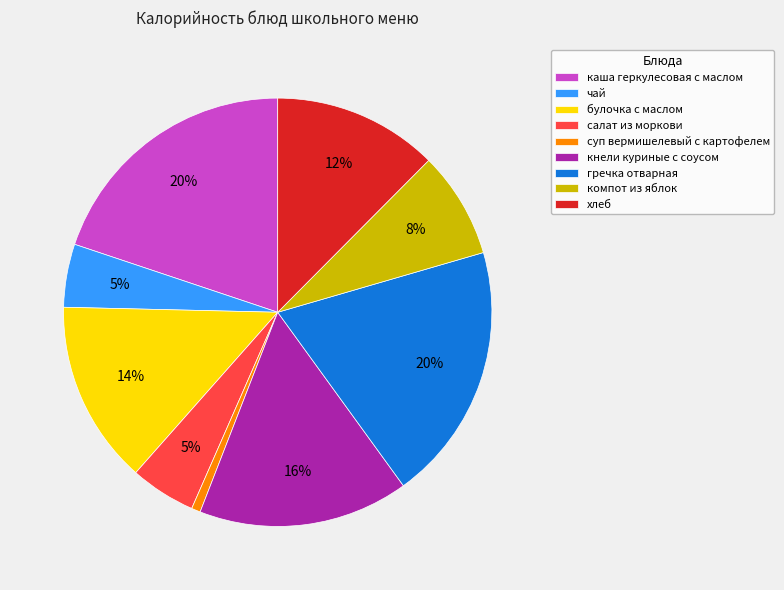

Is it true that суп вермишелевый с картофелем is 9% of the pie?

False